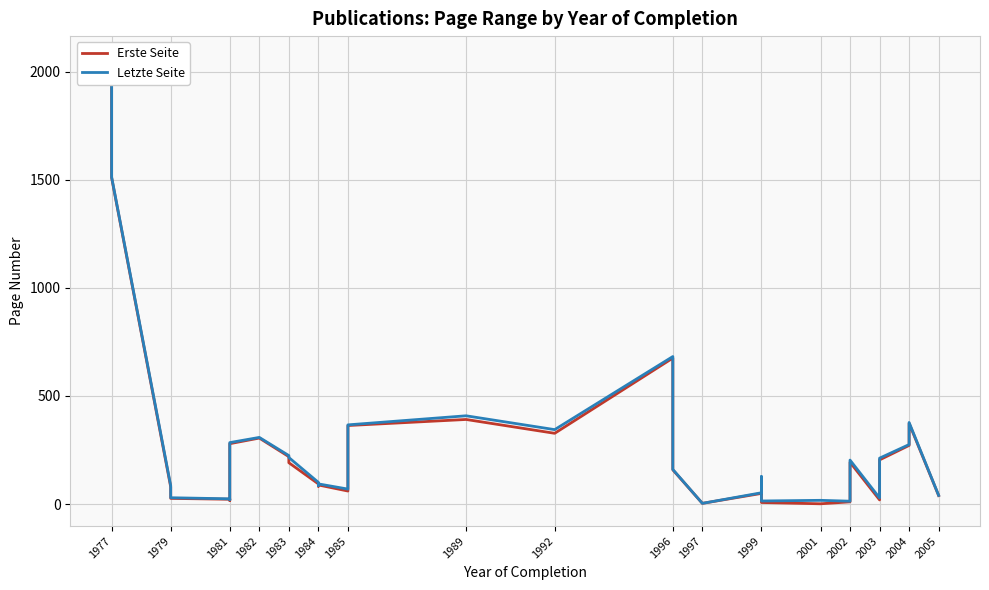

List the series in order of their peak value, lowest first.

Erste Seite, Letzte Seite